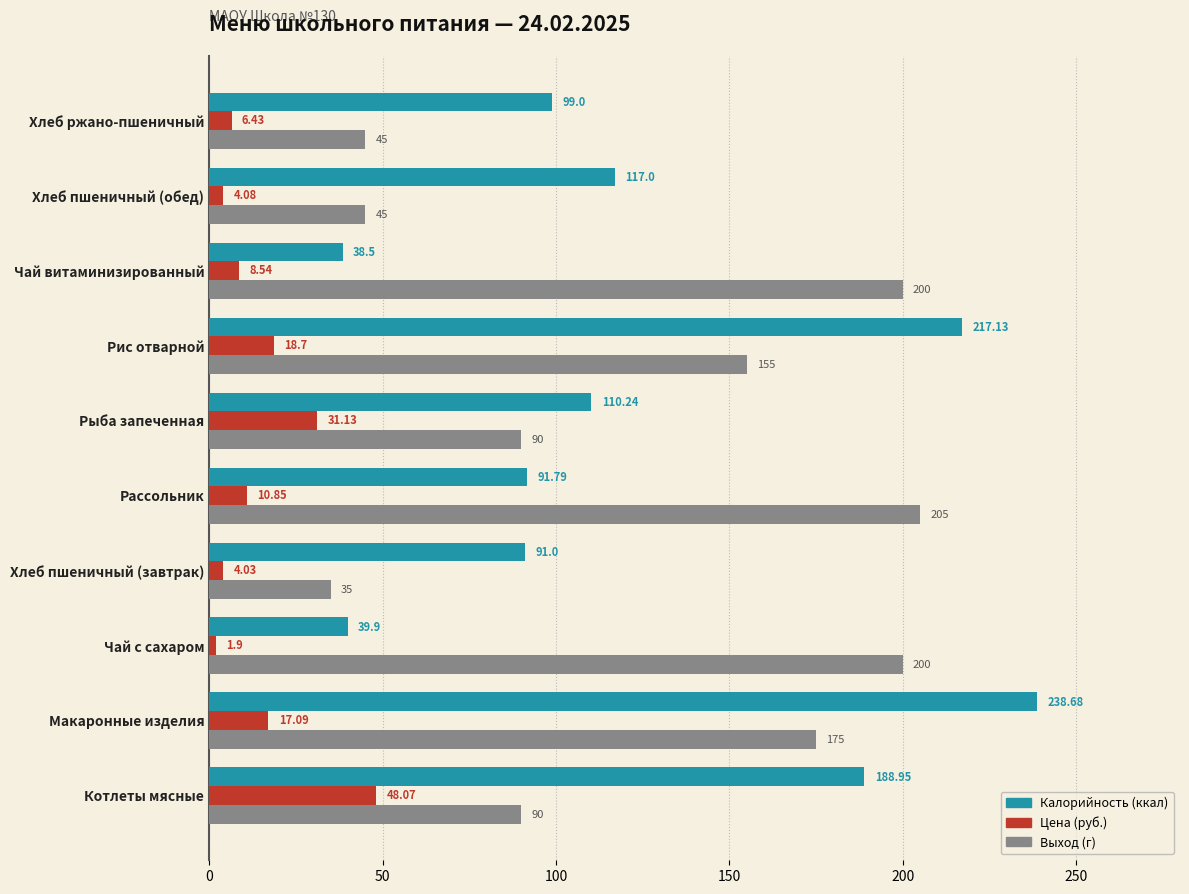

Which label corresponds to the smallest value in the chart?

Чай с сахаром